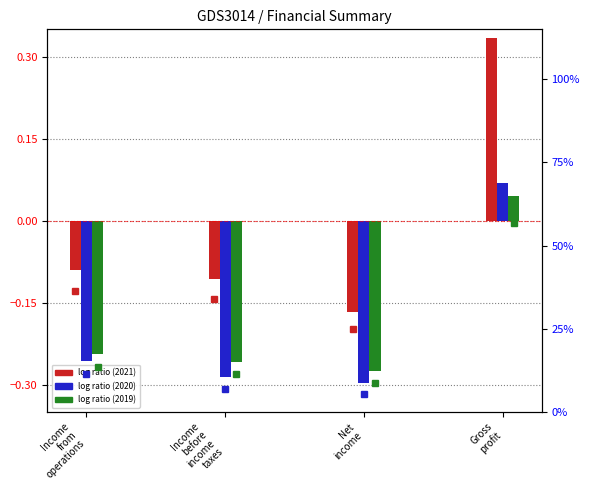

What is the difference between the Dec. 31, 2020 values at Gross profit and Income from operations?

49.1